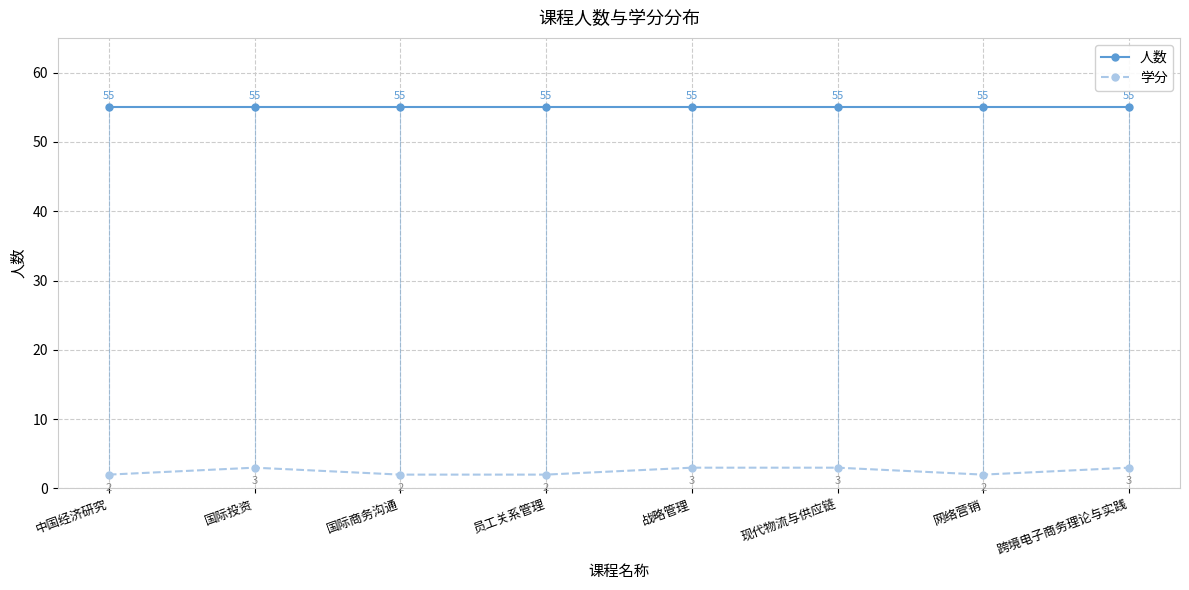

Is it true that 学分 equals 3 at 跨境电子商务理论与实践?

True